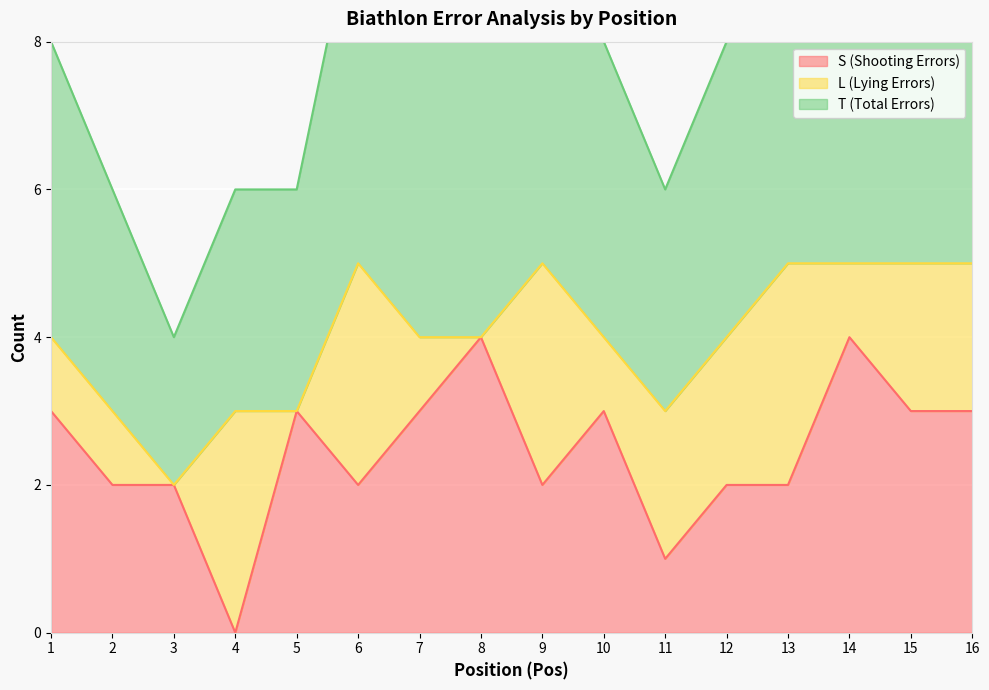

Where is the first local minimum for S (Shooting Errors)?

4